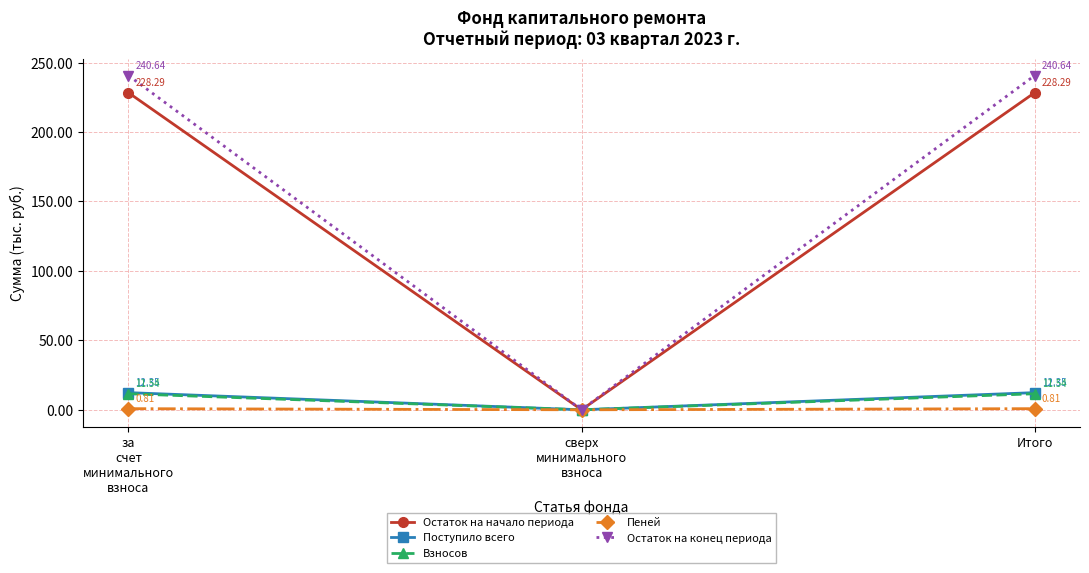

Which category has the lowest value across all series?

сверх
минимального
взноса